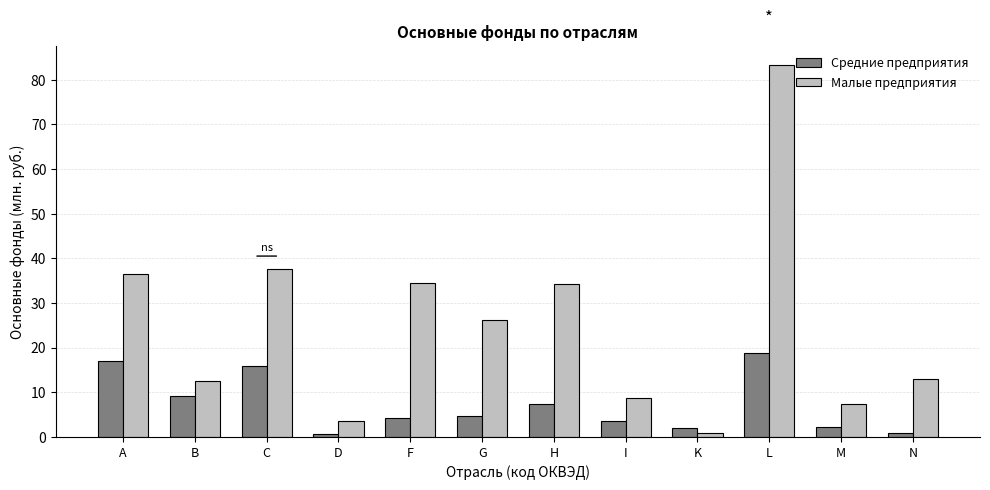

Read the Средние предприятия value at D.

0.8